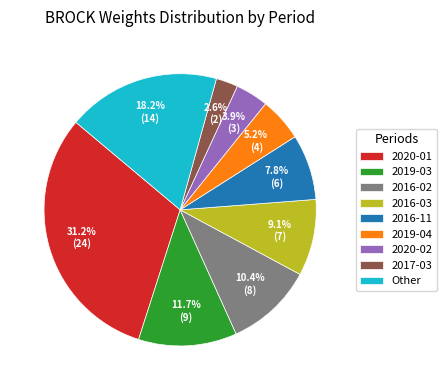

How much of the chart is everything except 2020-02?

96.1%